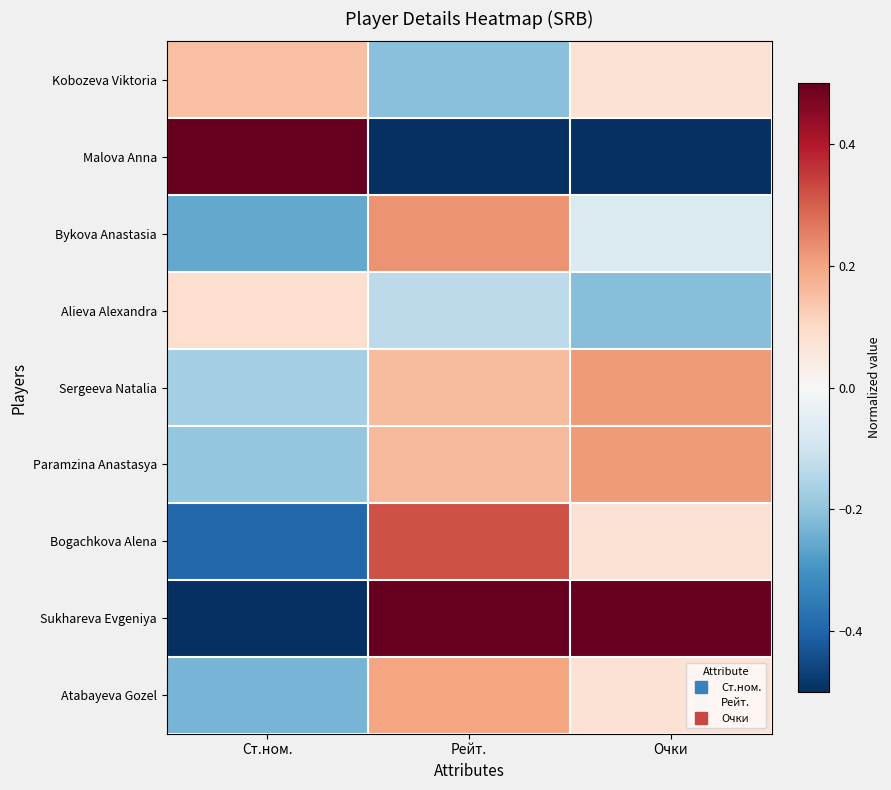

Reading left to right, what are all the values shown in this chart?

Kobozeva Viktoria: Ст.ном.=0.1	Рейт.=-0.2	Очки=0.1
Malova Anna: Ст.ном.=0.5	Рейт.=-0.5	Очки=-0.5
Bykova Anastasia: Ст.ном.=-0.3	Рейт.=0.2	Очки=-0.1
Alieva Alexandra: Ст.ном.=0.1	Рейт.=-0.1	Очки=-0.2
Sergeeva Natalia: Ст.ном.=-0.2	Рейт.=0.2	Очки=0.2
Paramzina Anastasya: Ст.ном.=-0.2	Рейт.=0.2	Очки=0.2
Bogachkova Alena: Ст.ном.=-0.4	Рейт.=0.3	Очки=0.1
Sukhareva Evgeniya: Ст.ном.=-0.5	Рейт.=0.5	Очки=0.5
Atabayeva Gozel: Ст.ном.=-0.2	Рейт.=0.2	Очки=0.1